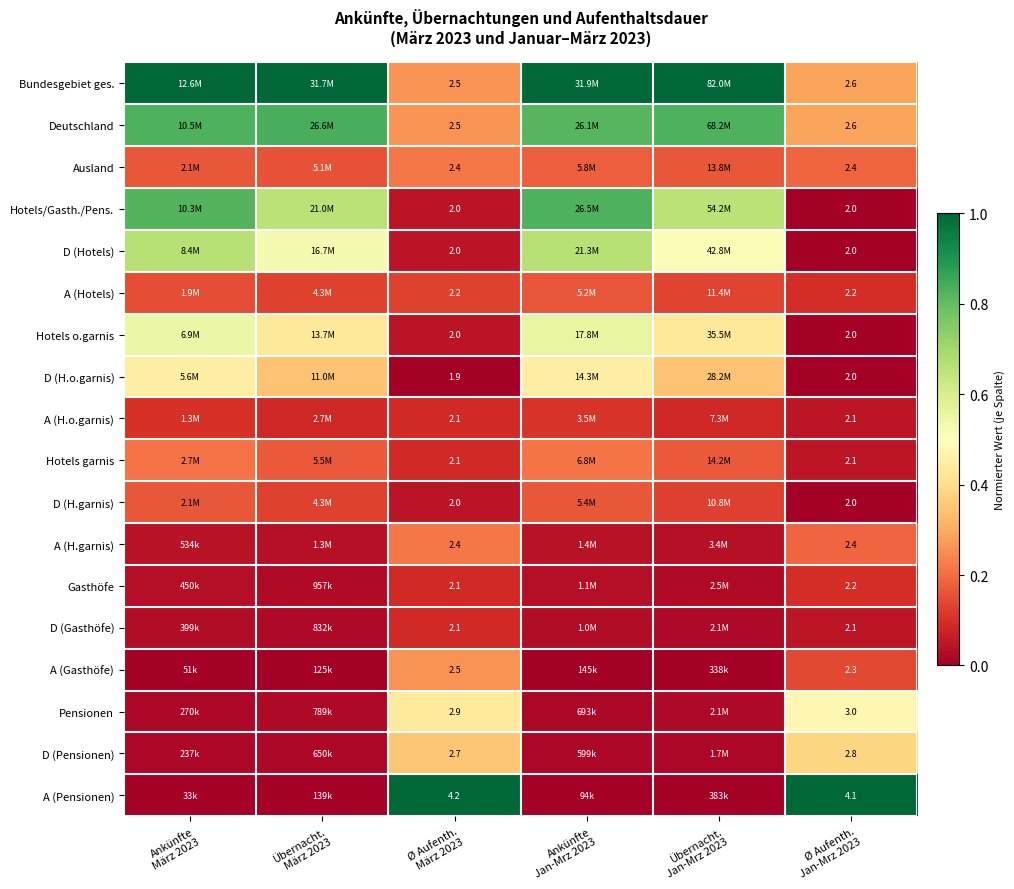

Which label corresponds to the smallest value in the chart?

Ø Aufenth.
Jan-Mrz 2023